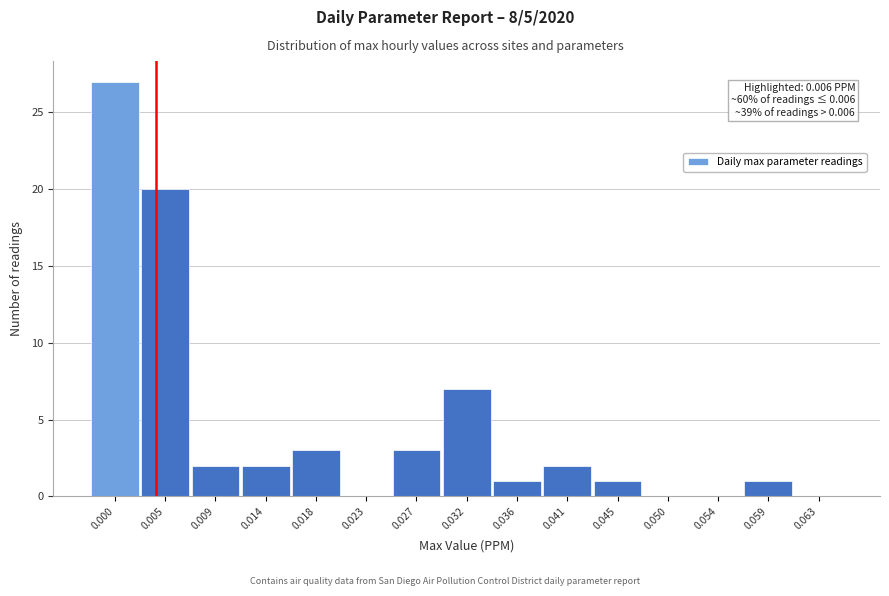

Reading right to left, what are all the values shown in this chart?

0.063=0	0.059=1	0.054=0	0.050=0	0.045=1	0.041=2	0.036=1	0.032=7	0.027=3	0.023=0	0.018=3	0.014=2	0.009=2	0.005=20	0.000=27